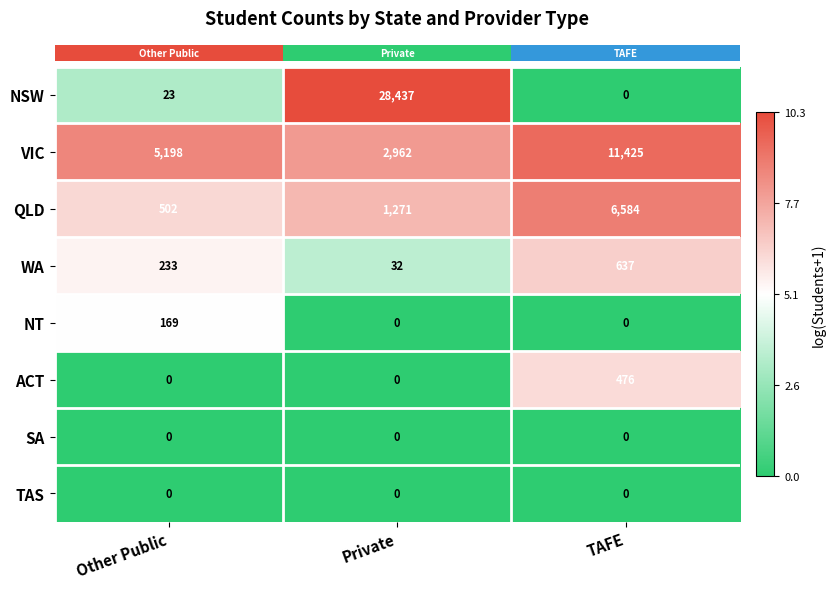

What is the sum of all NT values?

169